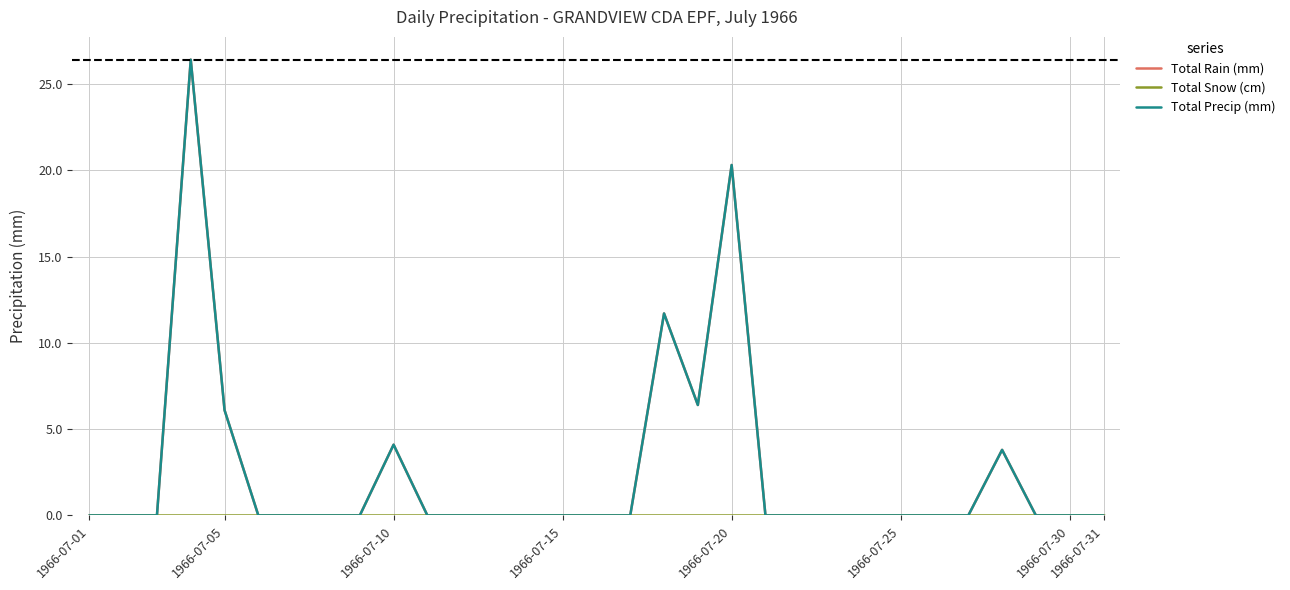

What is the average value of the Total Precip (mm) series?

2.5